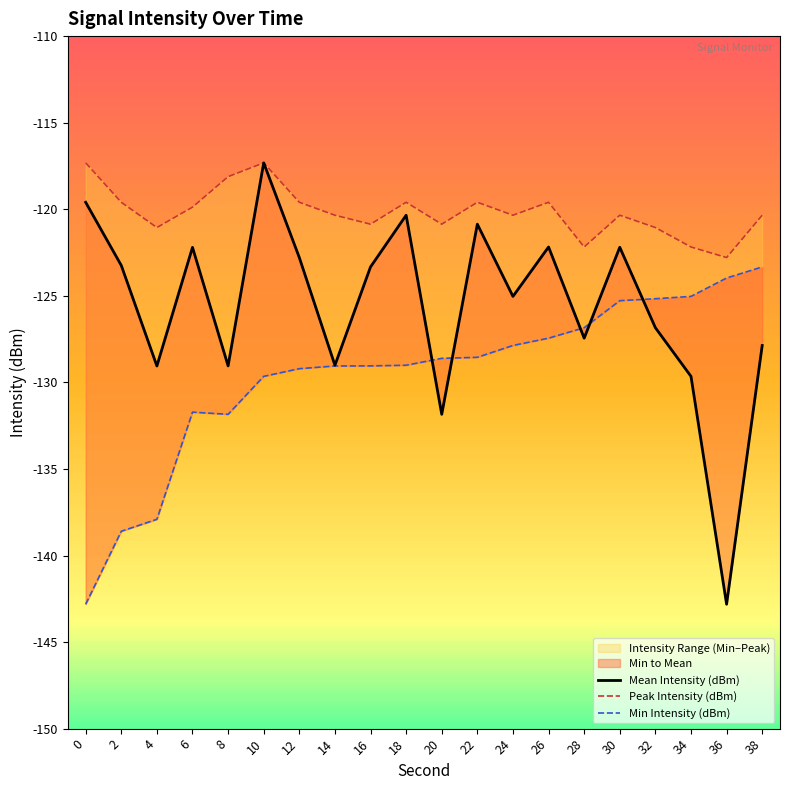

What is the value of the Min Intensity (dBm) point at the 15th from the left?

-126.8